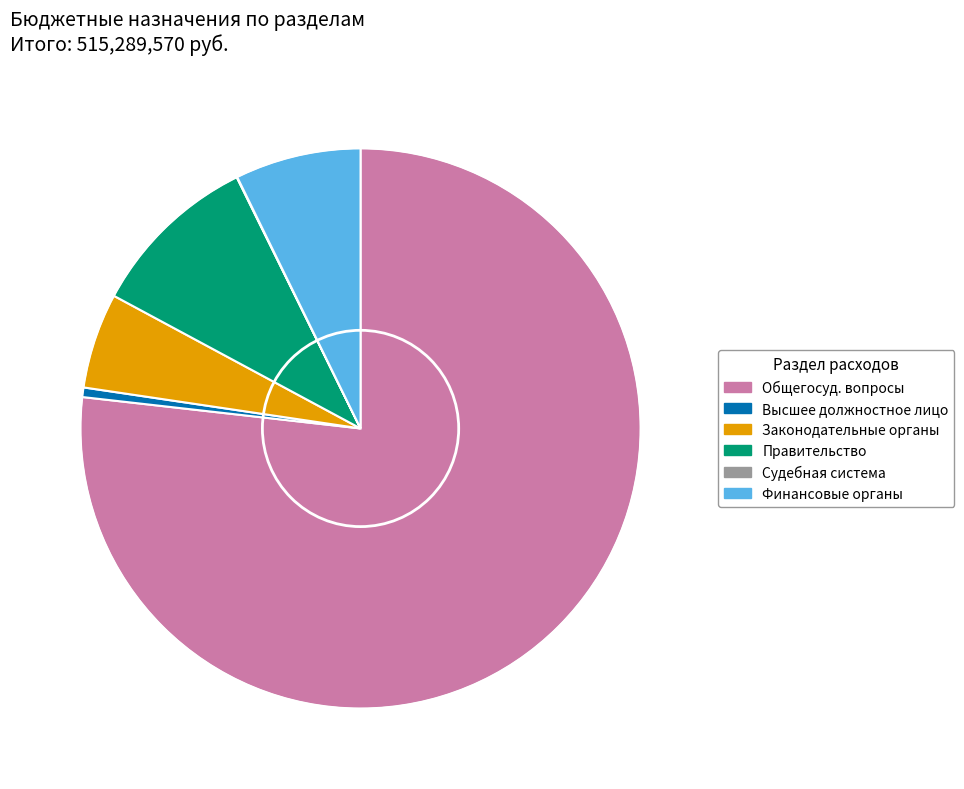

Is there any slice that represents more than half of the pie?

Yes